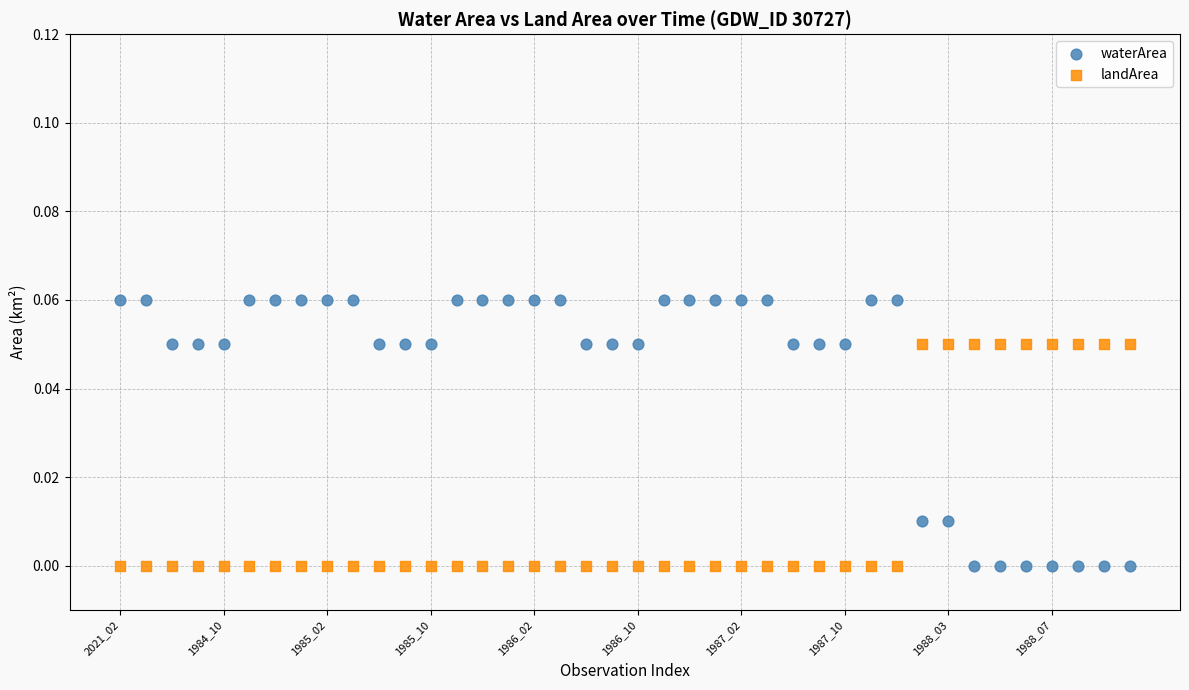

What are all the series names shown in the legend?

waterArea, landArea